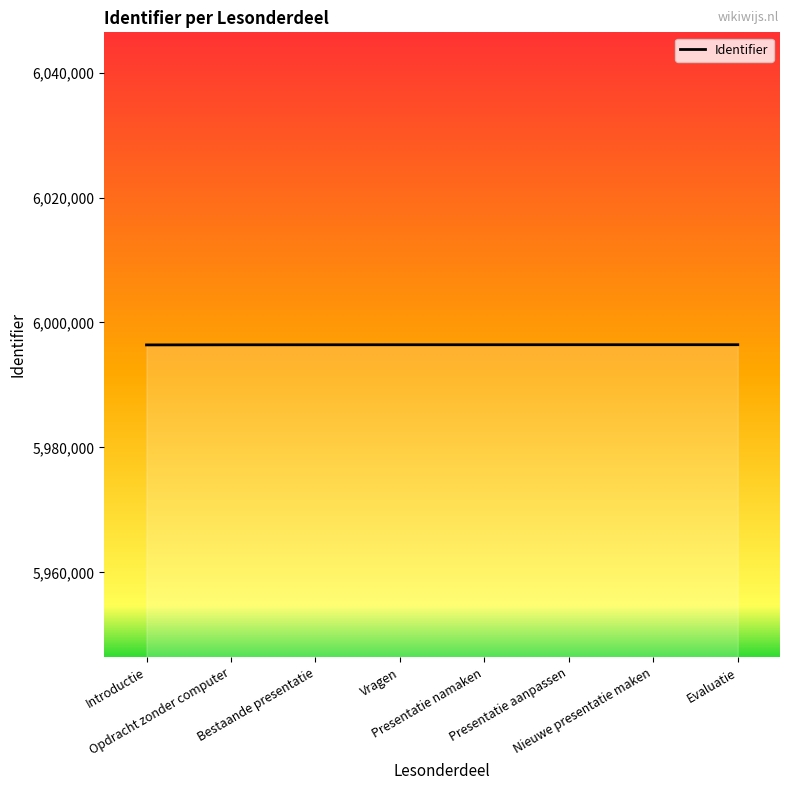

Does the chart have visible grid lines?

No